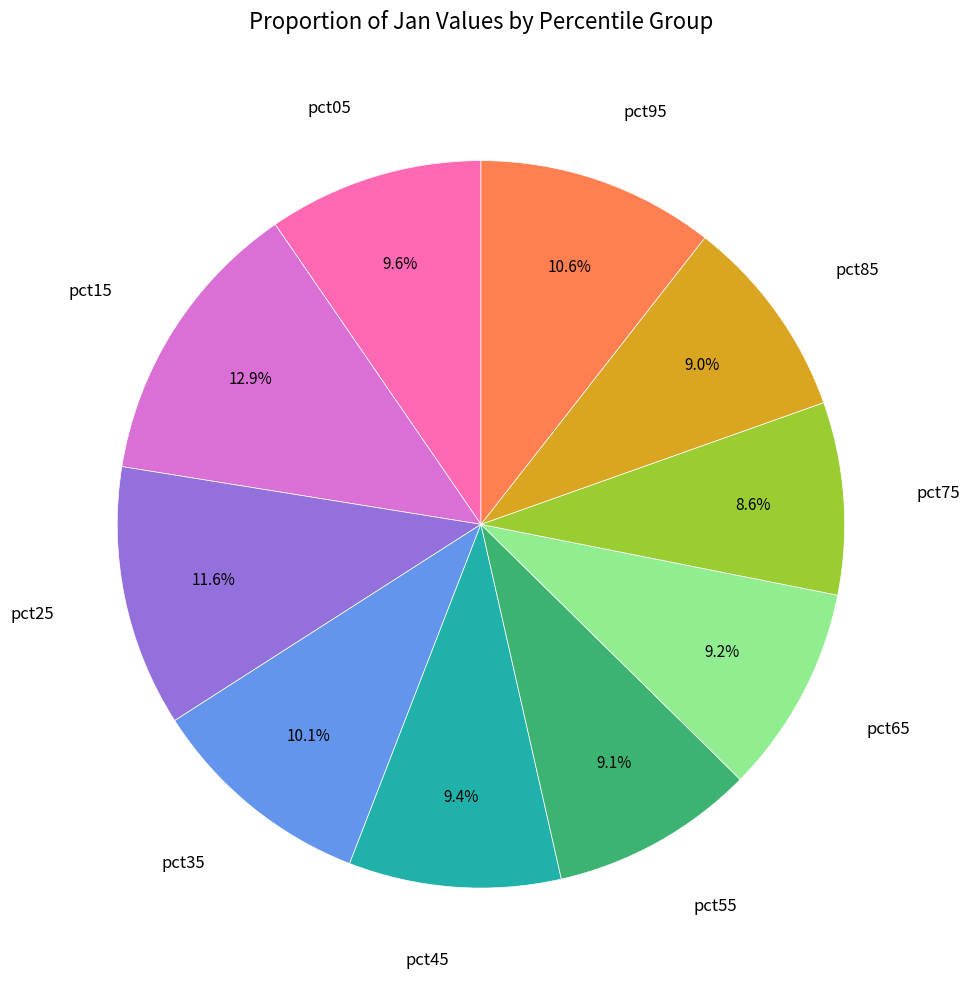

Does any single category account for the majority?

No